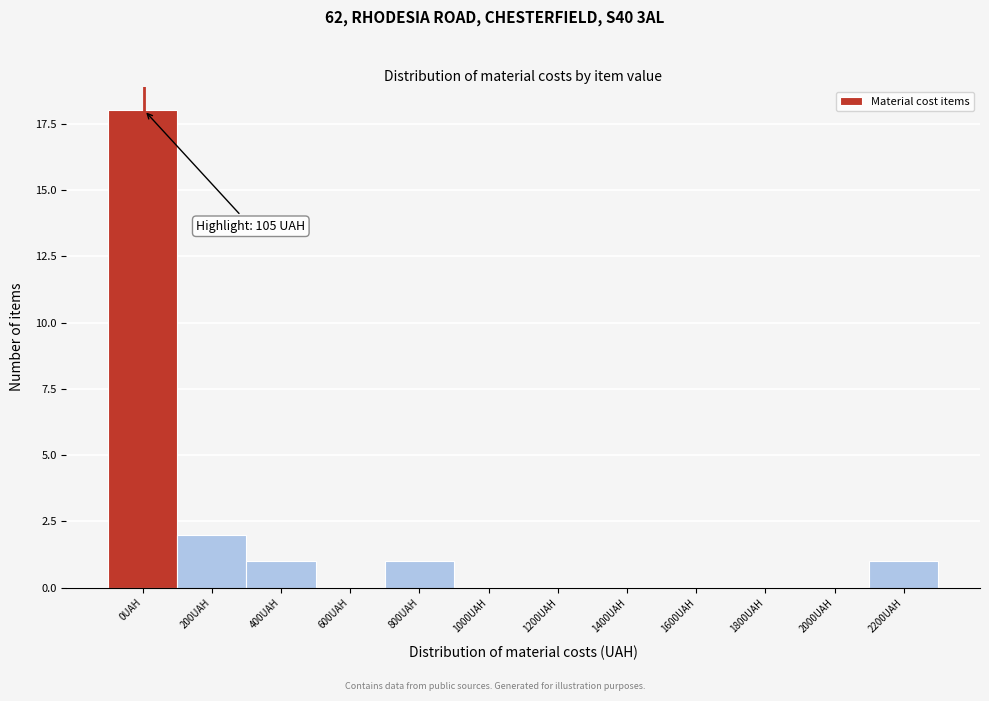

Reading right to left, transcribe all the data shown in this chart.

2200UAH=1	2000UAH=0	1800UAH=0	1600UAH=0	1400UAH=0	1200UAH=0	1000UAH=0	800UAH=1	600UAH=0	400UAH=1	200UAH=2	0UAH=18